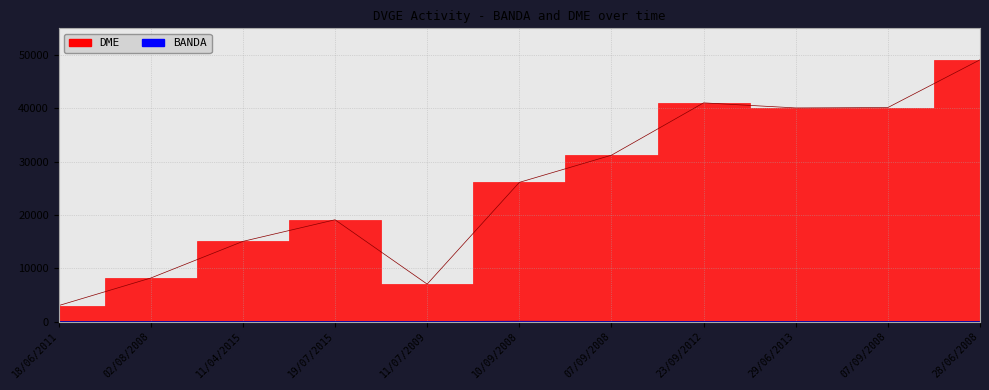

Reading left to right, what are all the values shown in this chart?

BANDA: 18/06/2011=40	02/08/2008=40	11/04/2015=40	19/07/2015=40	11/07/2009=40	10/09/2008=80	07/09/2008=40	23/09/2012=40	29/06/2013=40	07/09/2008=40	28/06/2008=40
DME: 18/06/2011=3011	02/08/2008=8181	11/04/2015=15054	19/07/2015=19107	11/07/2009=7043	10/09/2008=26117	07/09/2008=31211	23/09/2012=41027	29/06/2013=40076	07/09/2008=40148	28/06/2008=49102